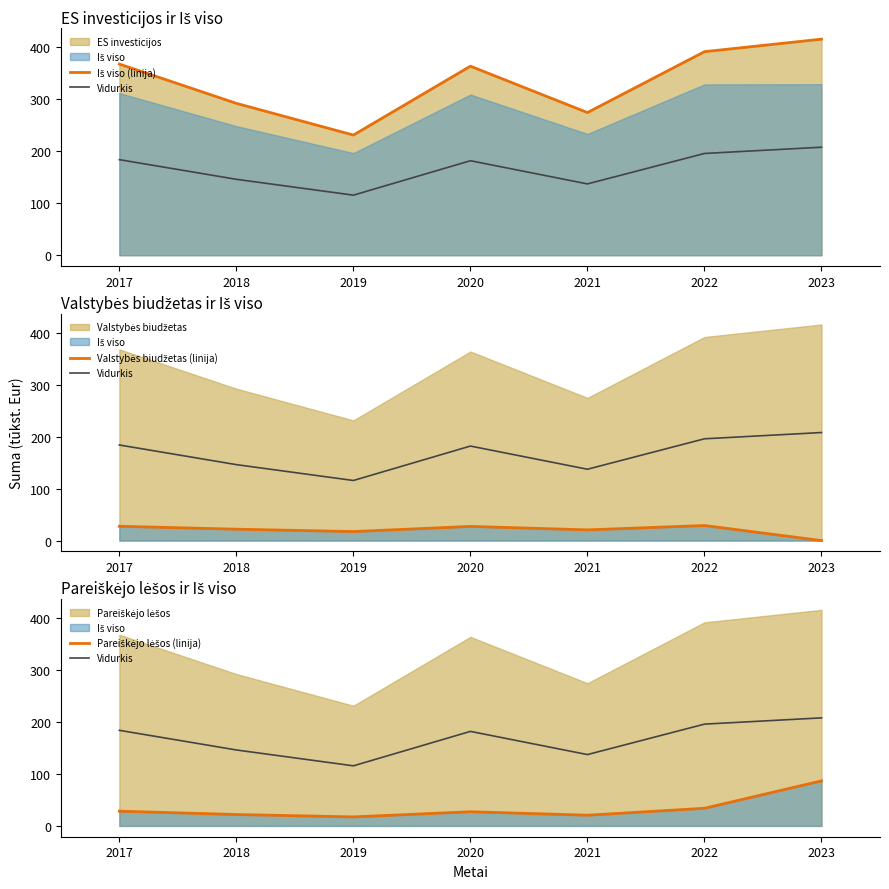

What is the sum of the Valstybės biudžetas (linija) values at 2017 and 2018?

49.5